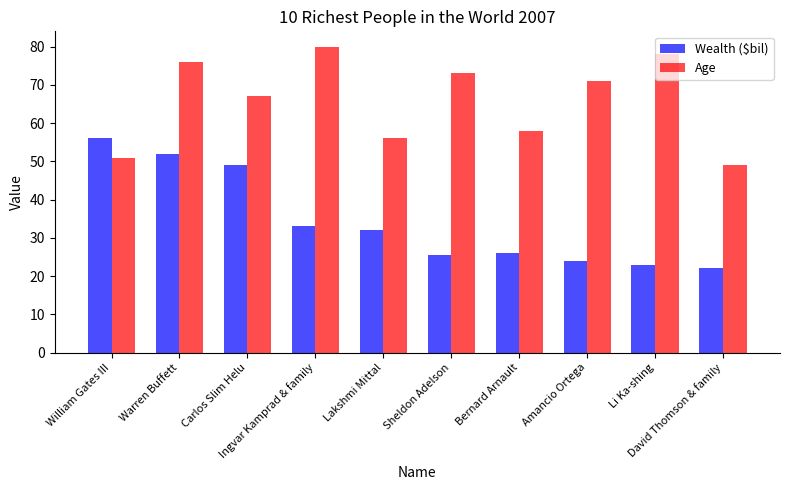

What is the label of the 4th bar from the left?

Ingvar Kamprad & family